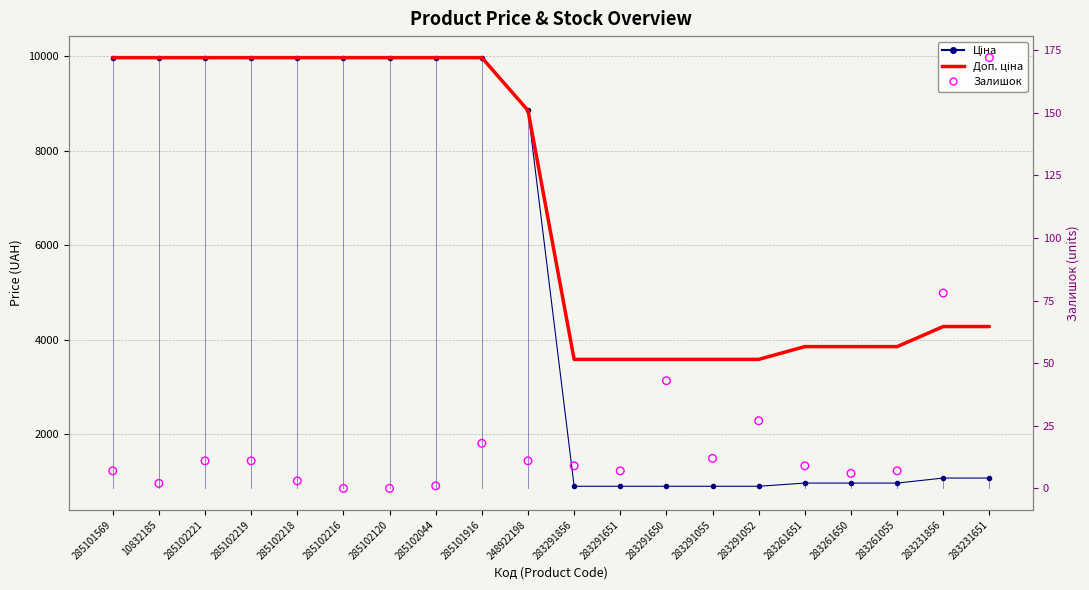

Which series has the largest Y range (max minus min)?

Ціна